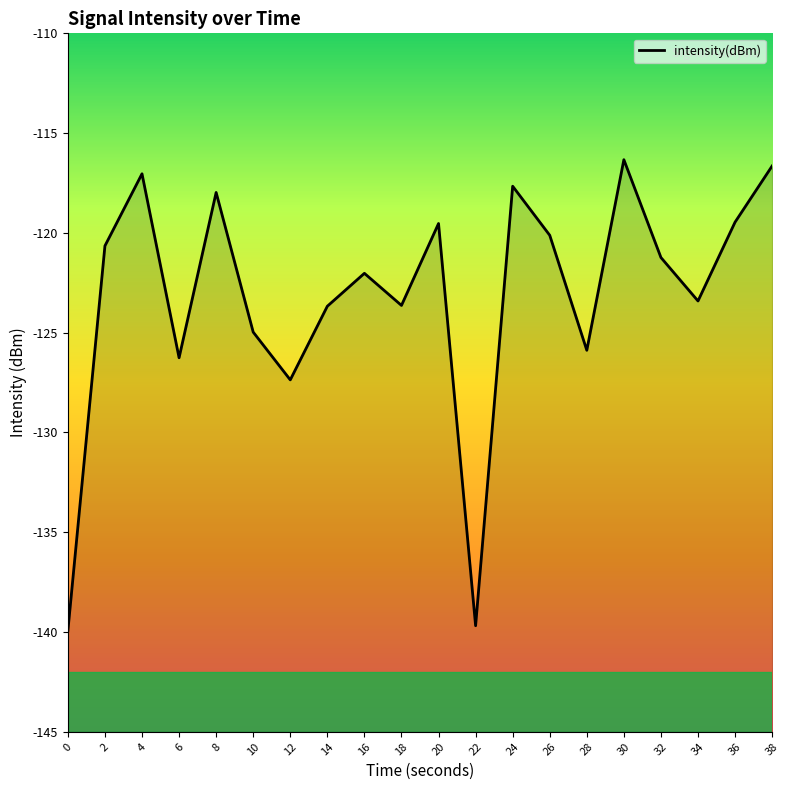

At which label is the value closest to -128?

12